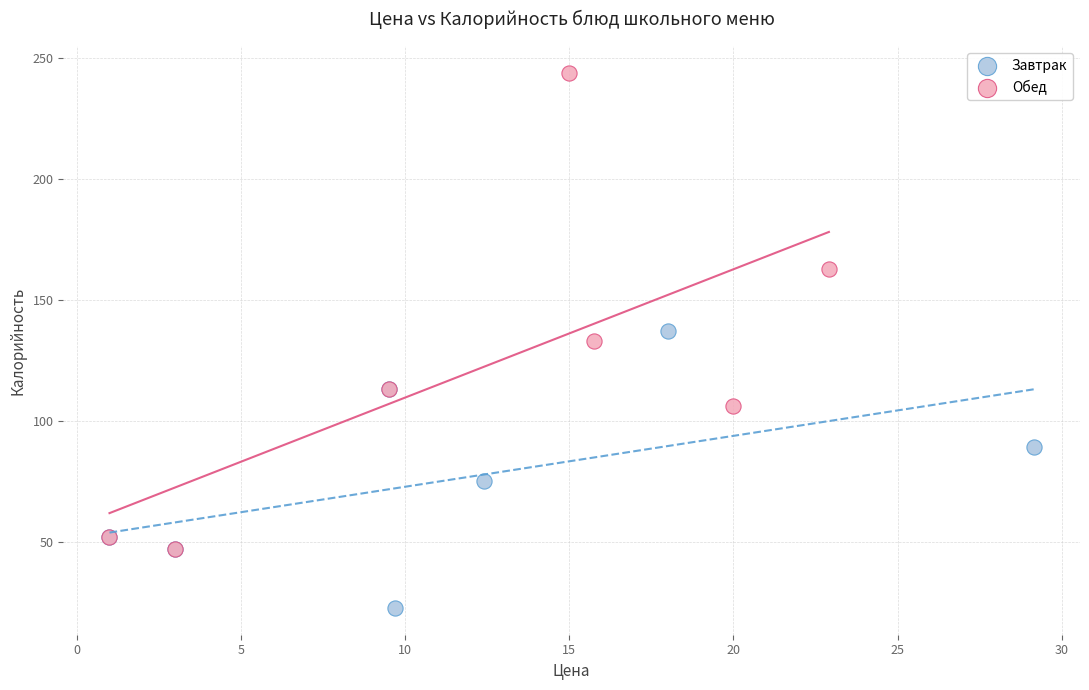

What are all the series names shown in the legend?

Завтрак, Обед